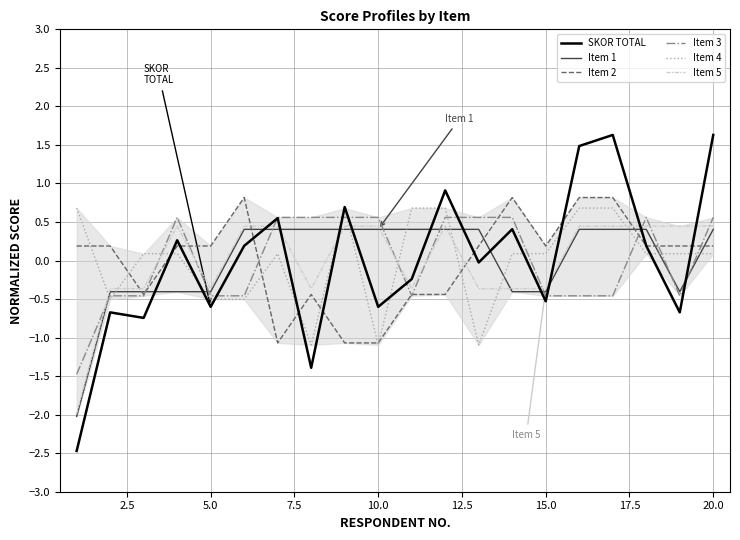

True or false: Item 1 and SKOR TOTAL intersect in this chart.

True